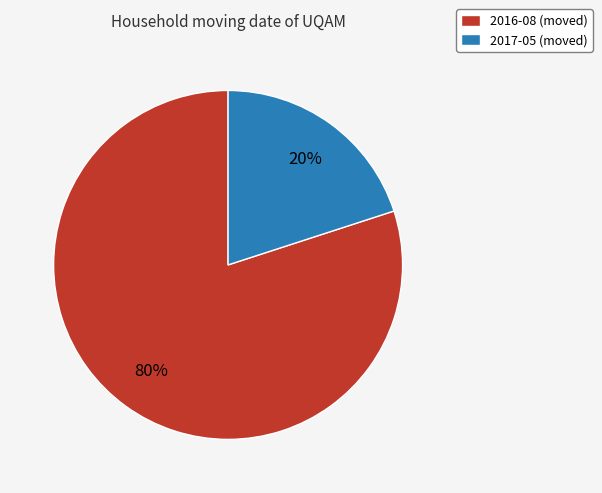

Between 2016-08 and 2017-05, which is larger?

2016-08